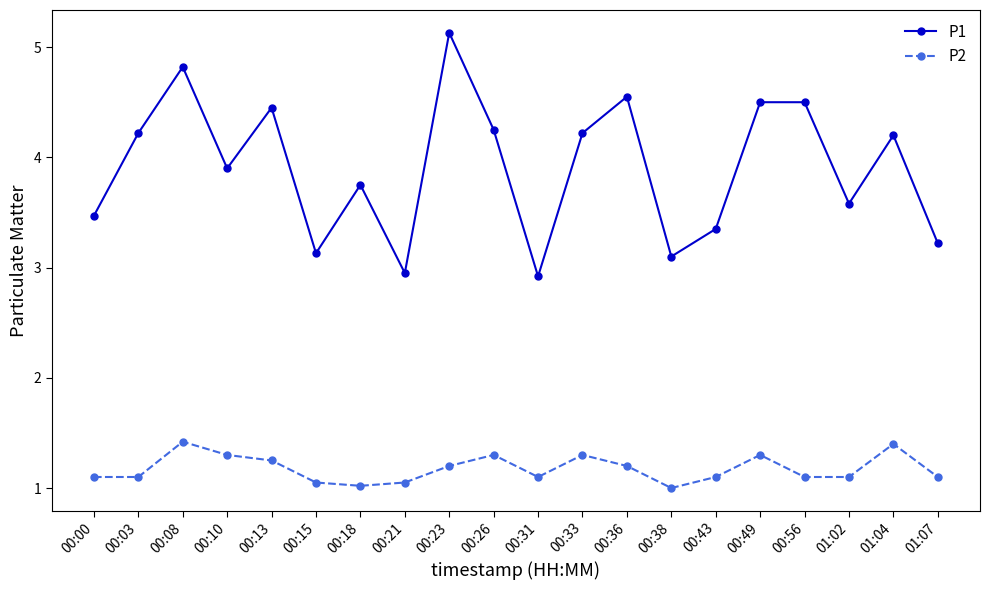

What is the smallest value displayed?

1.0